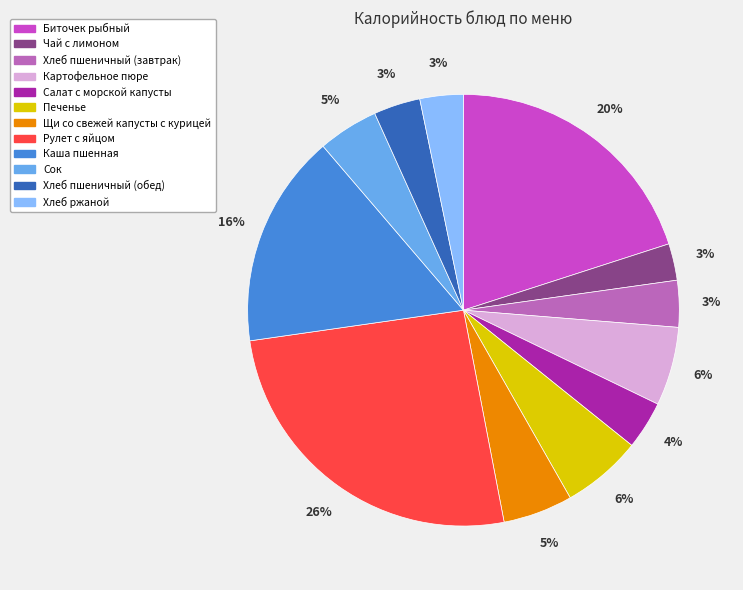

Does Хлеб ржаной account for over 50% of the chart?

No